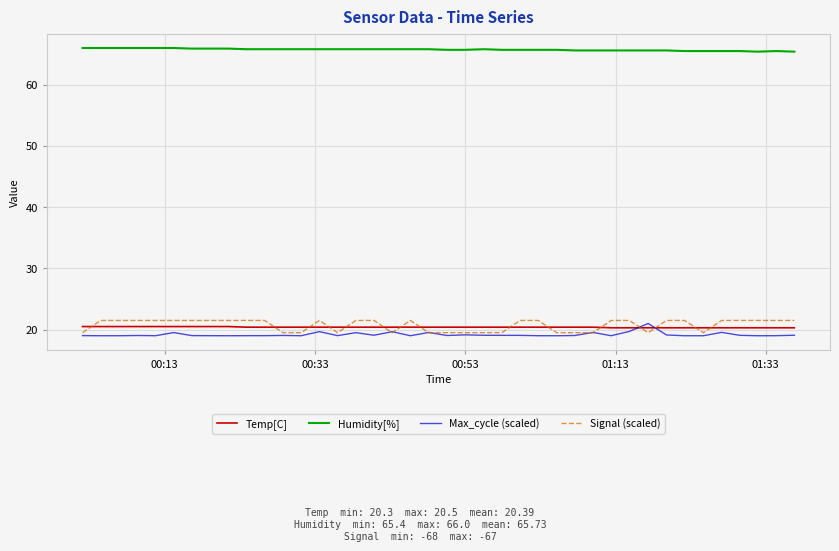

True or false: Humidity[%] and Signal (scaled) intersect in this chart.

False